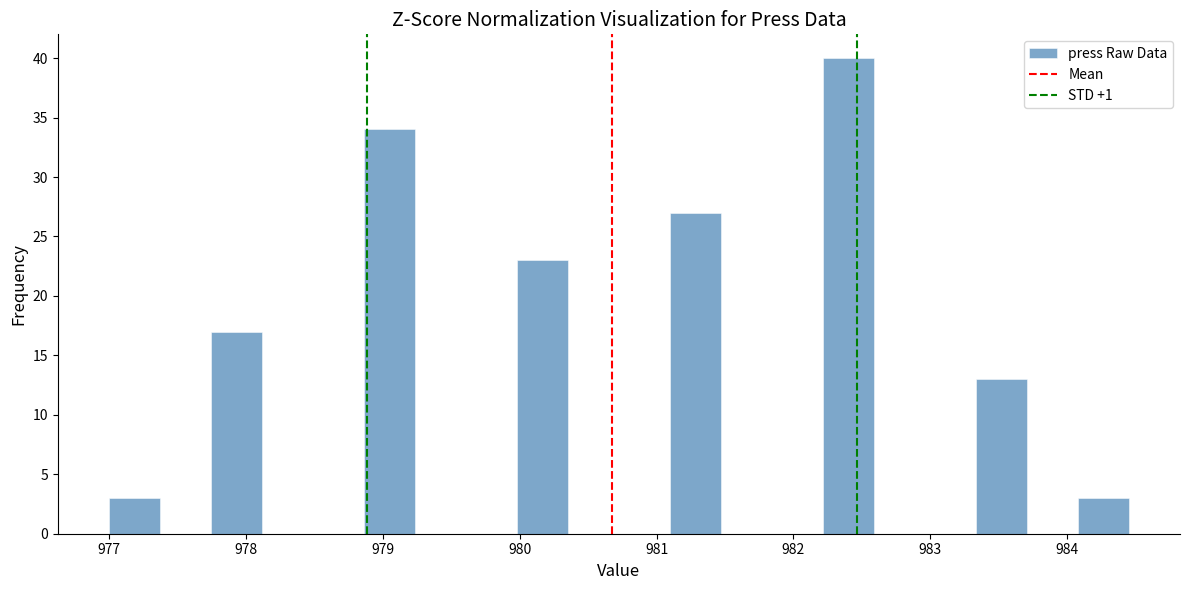

Read against the x-axis, roughly where is the centre of the tallest bar?

982.4